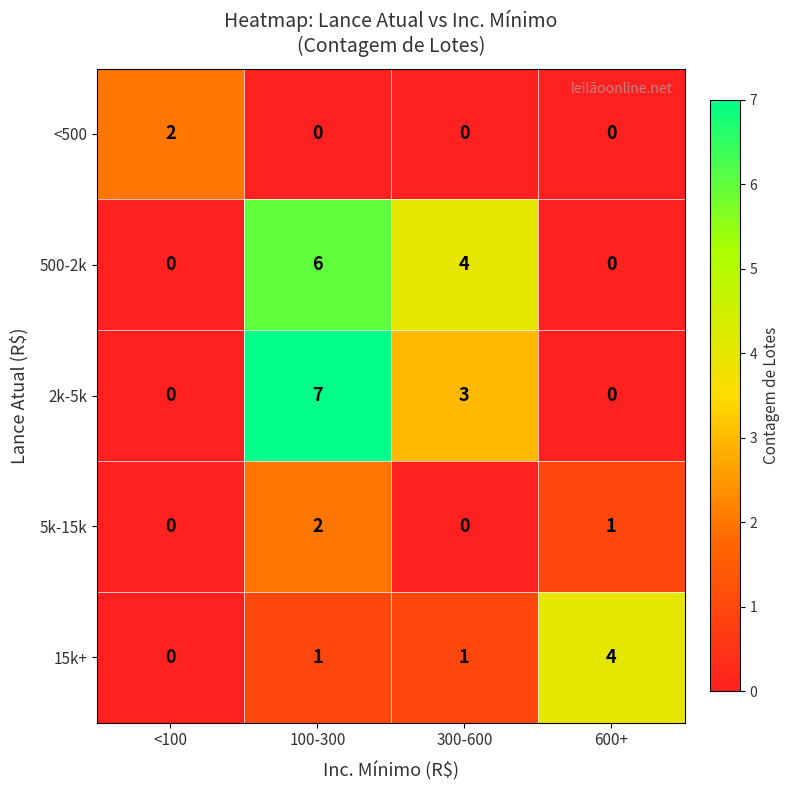

At 100-300, list the series in order from largest to smallest.

2k-5k, 500-2k, 5k-15k, 15k+, <500